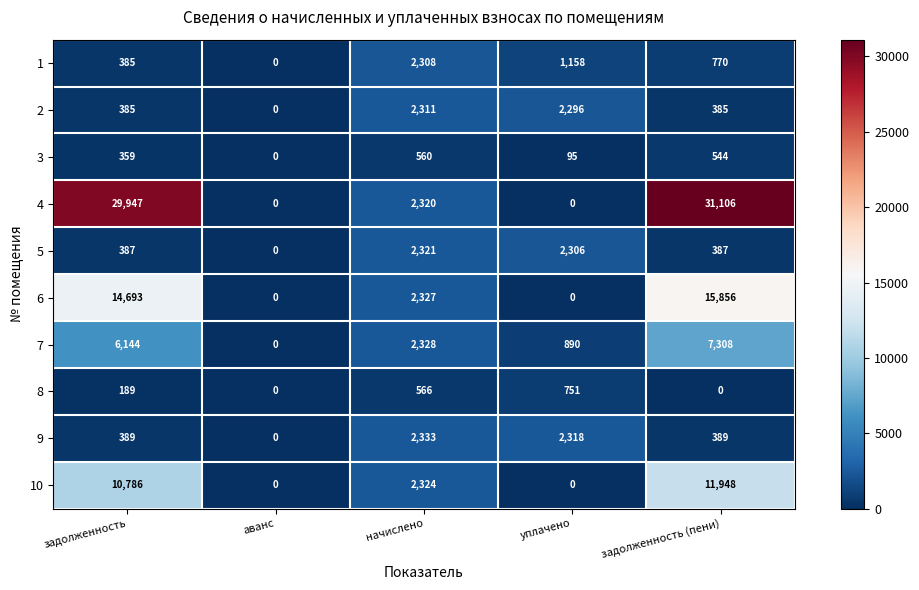

Which series changed the most between задолженность and аванс?

4